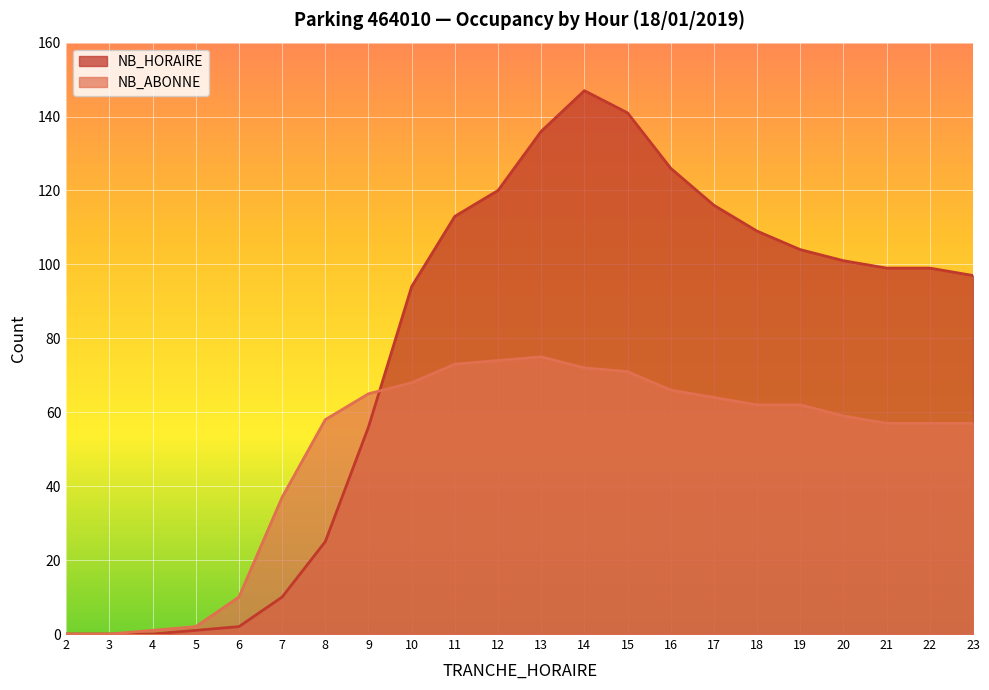

How many times do NB_HORAIRE and NB_ABONNE cross each other?

1